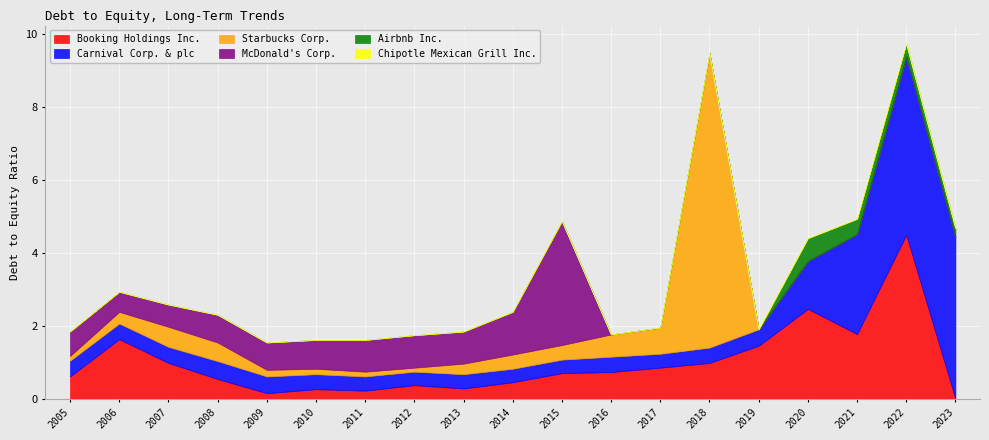

Which series changed the most between 2018 and 2022?

Starbucks Corp.